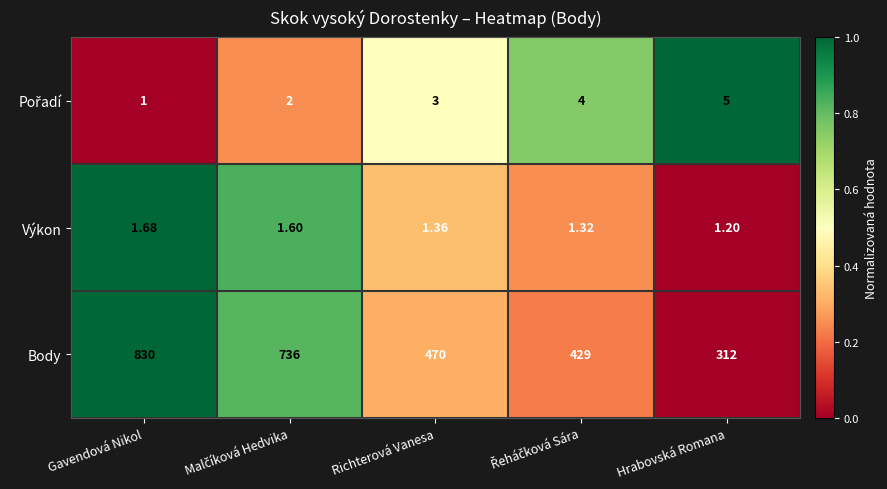

Which series has the widest spread of values?

Body